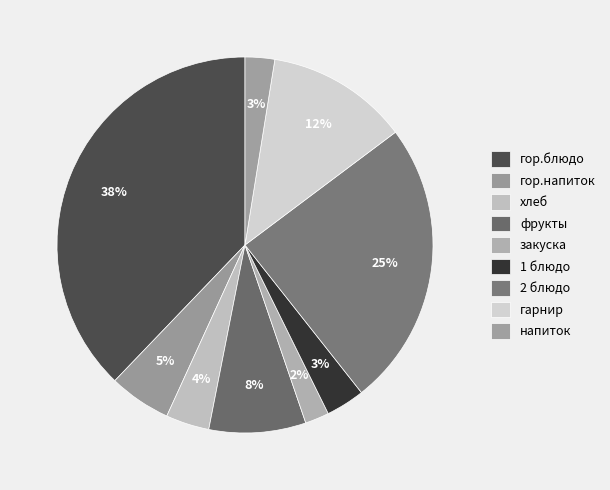

How many slices are in this pie chart?

9